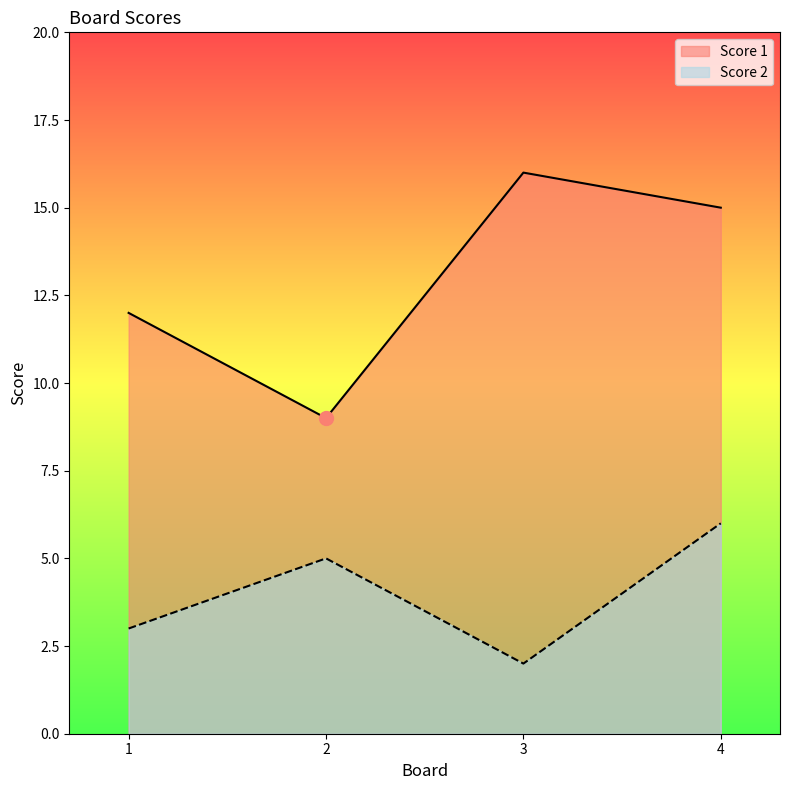

Does the chart display data point markers on the line(s)?

No